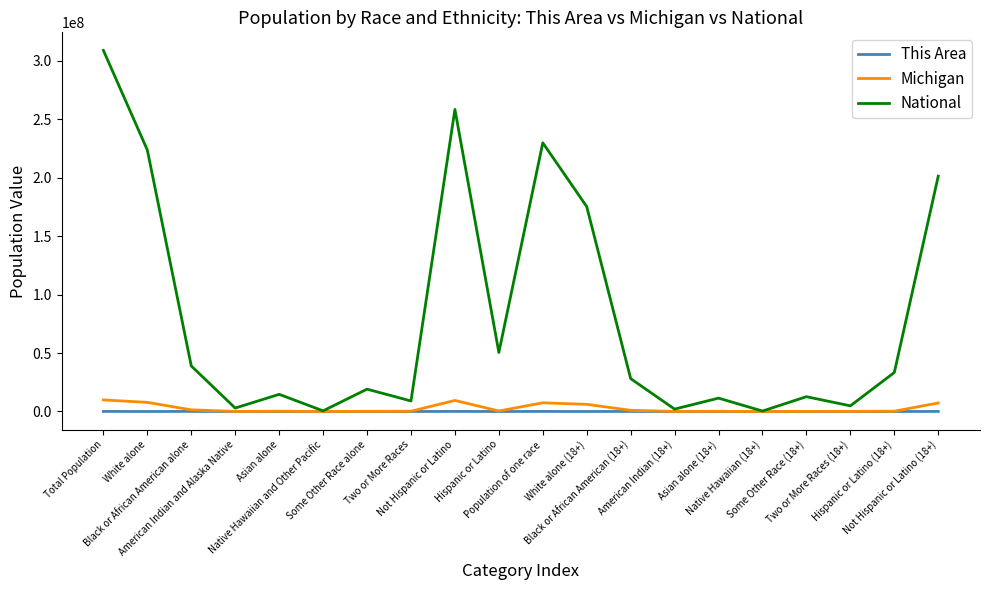

What is the difference between the second highest and second lowest values in the Michigan series?

9444678